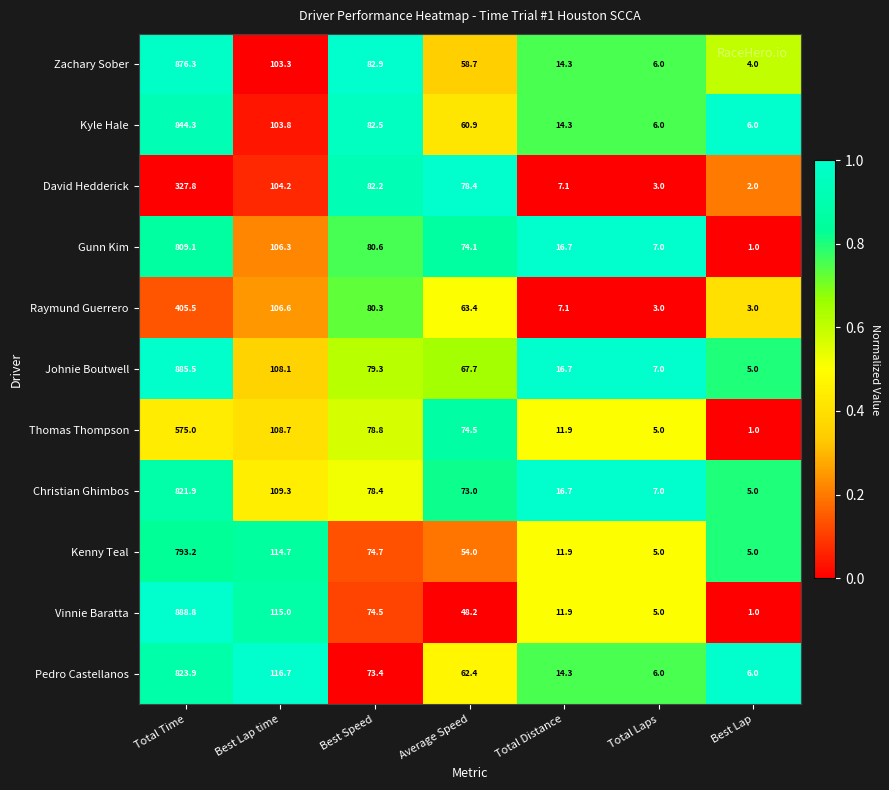

Between Average Speed and Total Distance, which series saw the biggest shift?

David Hedderick